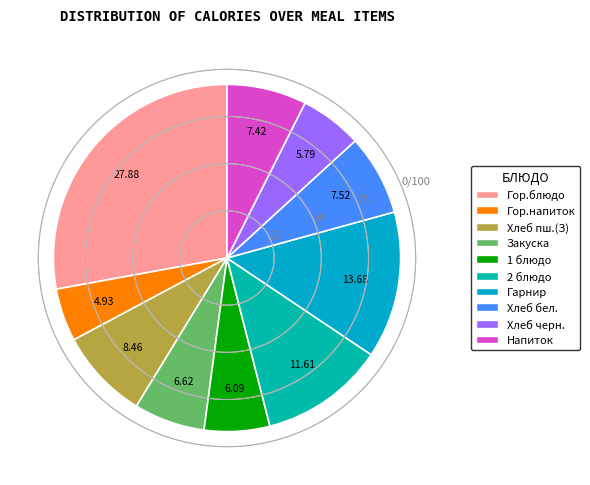

True or false: Обед (закуска) accounts for 7% of the total.

True